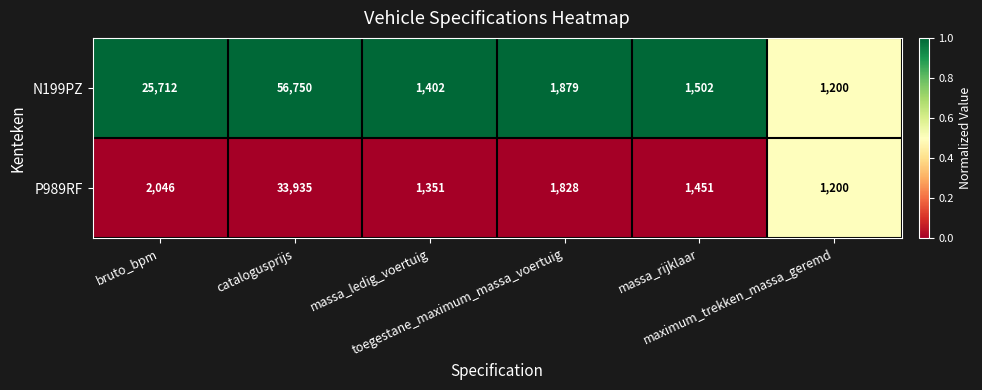

What is the total value across all series at bruto_bpm?

27758